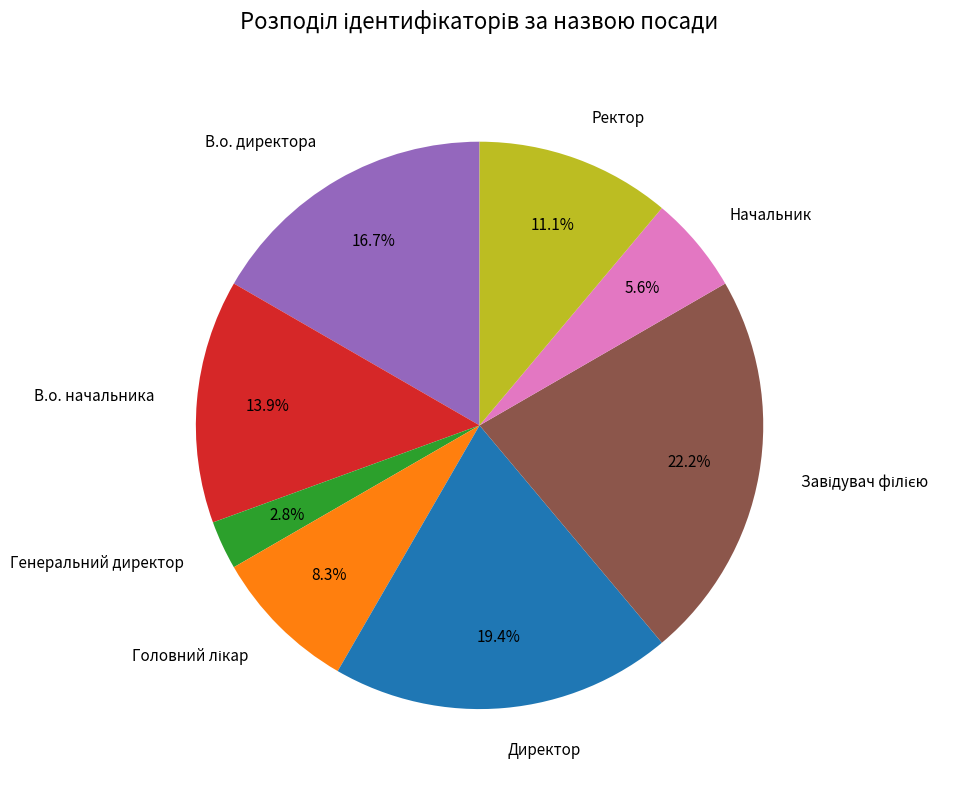

Does any single category account for the majority?

No